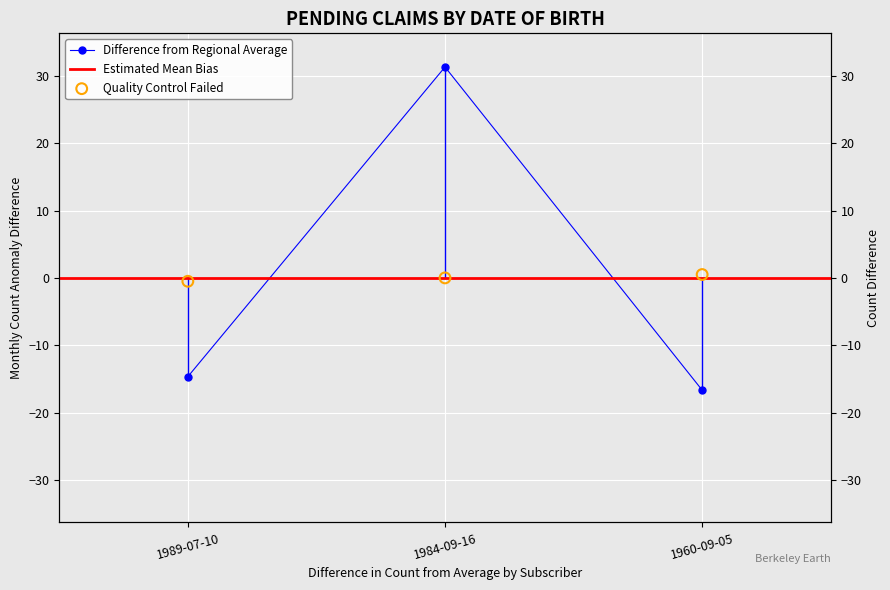

Which series has the largest total across all categories?

SR NO.